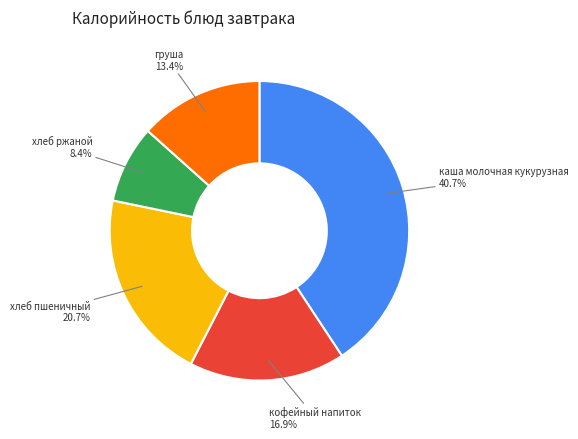

Is there a majority slice in this chart?

No